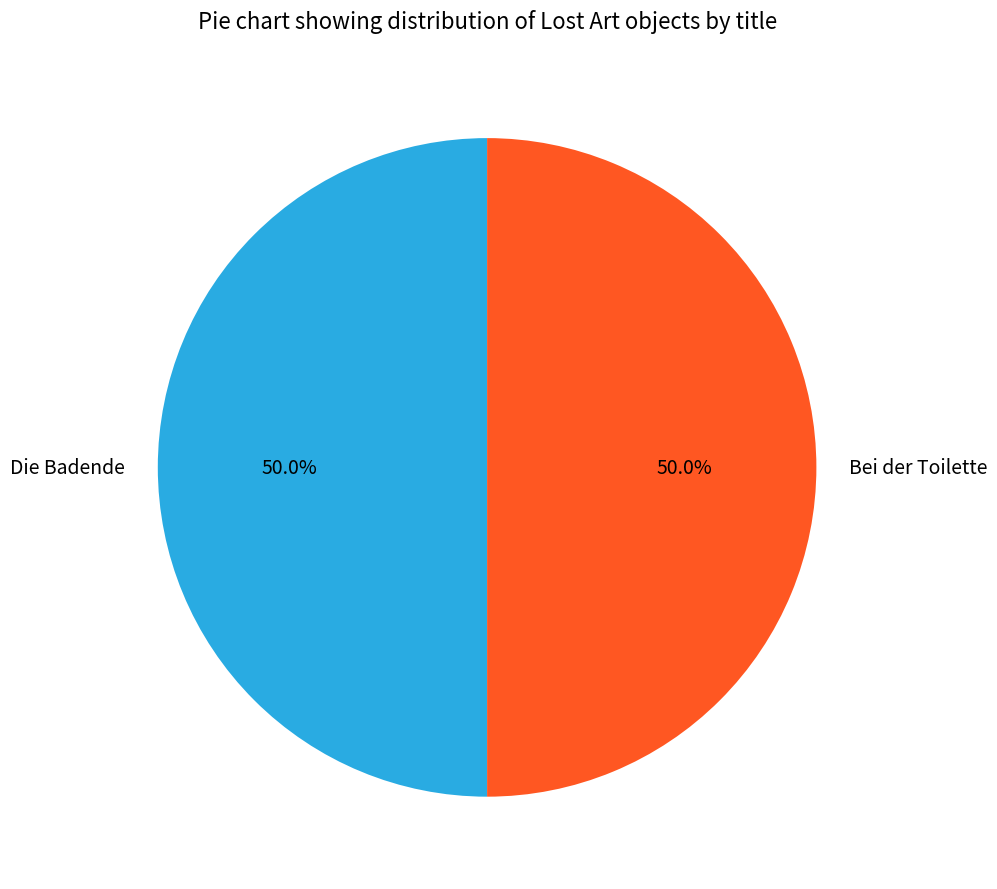

How many slices are in this pie chart?

2